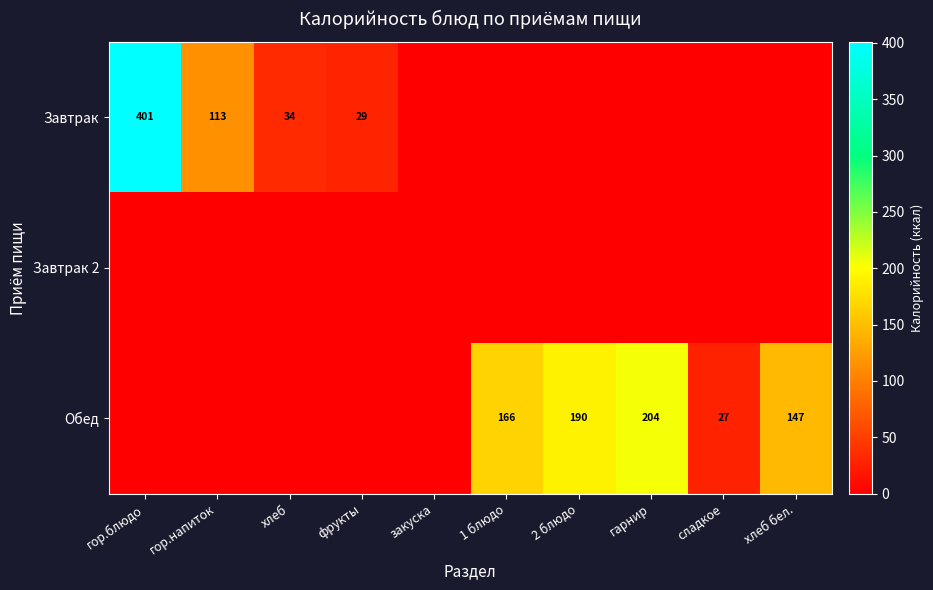

The value of Завтрак at гор.напиток is 113. True or false?

True